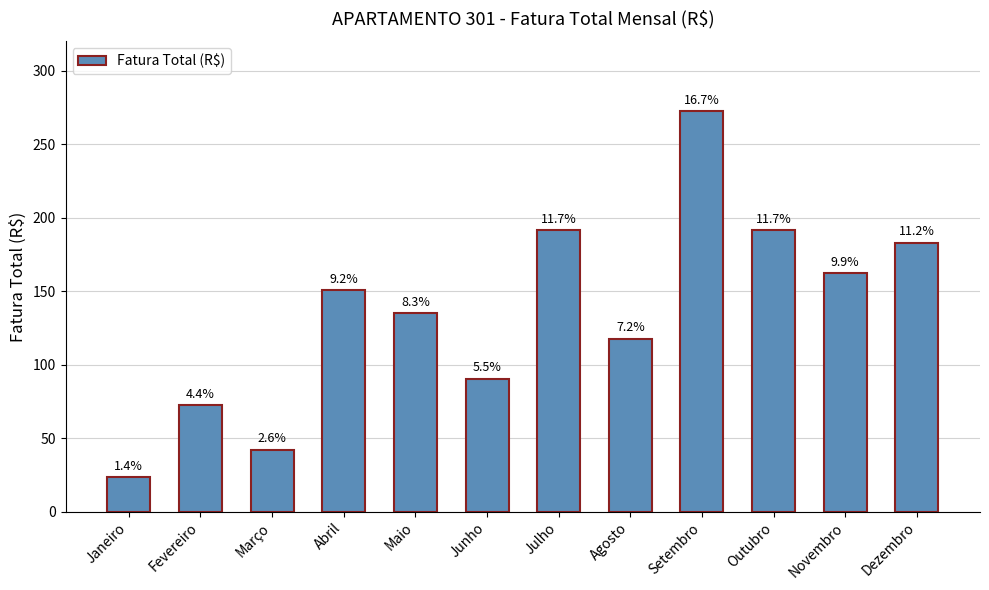

What value does the data have at Março?

42.1